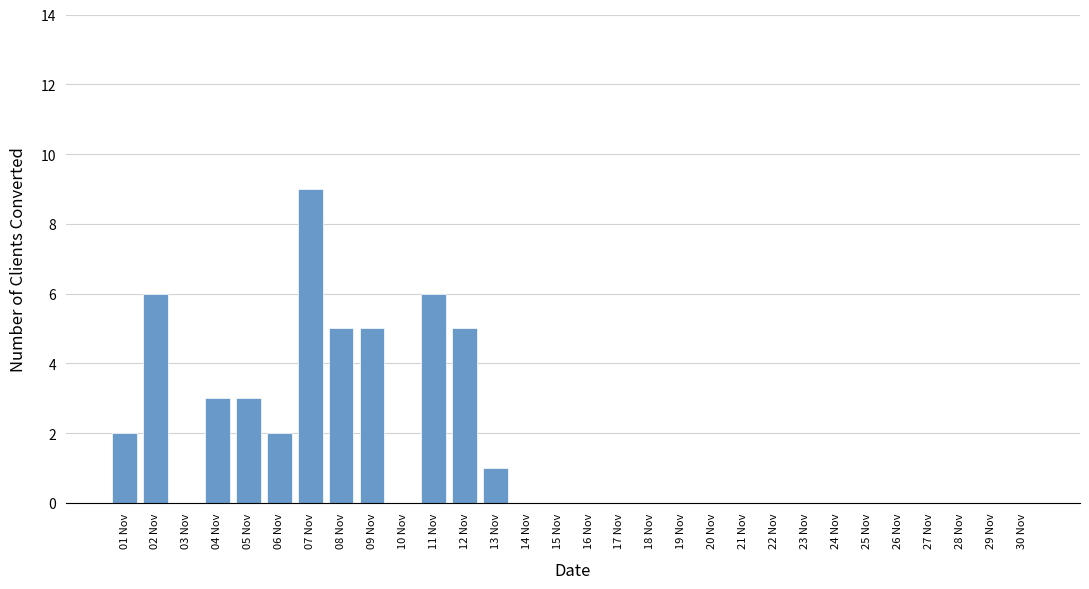

Reading right to left, list all the values displayed in this chart.

30 Nov=0	29 Nov=0	28 Nov=0	27 Nov=0	26 Nov=0	25 Nov=0	24 Nov=0	23 Nov=0	22 Nov=0	21 Nov=0	20 Nov=0	19 Nov=0	18 Nov=0	17 Nov=0	16 Nov=0	15 Nov=0	14 Nov=0	13 Nov=1	12 Nov=5	11 Nov=6	10 Nov=0	09 Nov=5	08 Nov=5	07 Nov=9	06 Nov=2	05 Nov=3	04 Nov=3	03 Nov=0	02 Nov=6	01 Nov=2